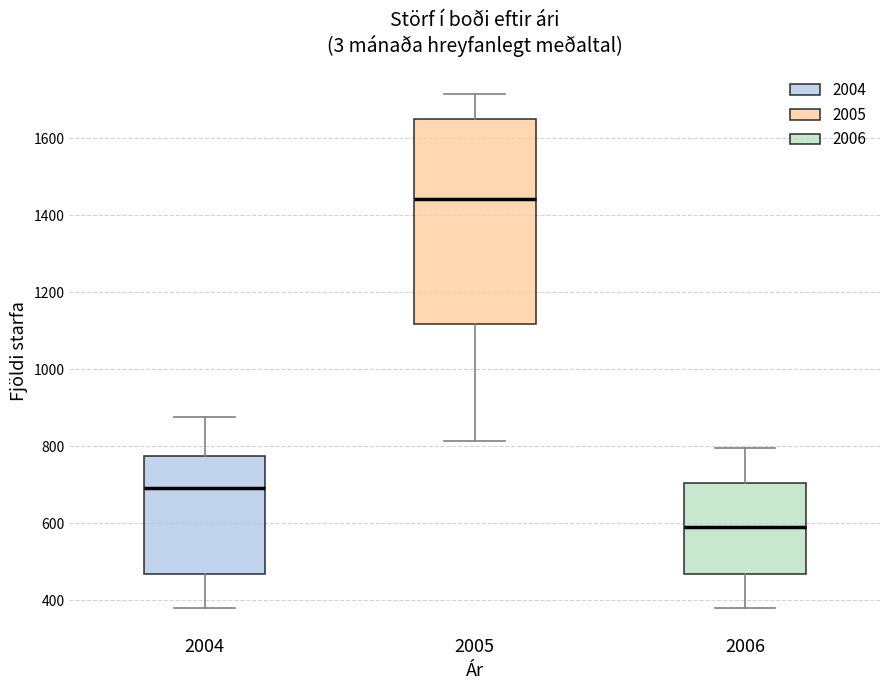

Which box's median line is the lowest?

2006